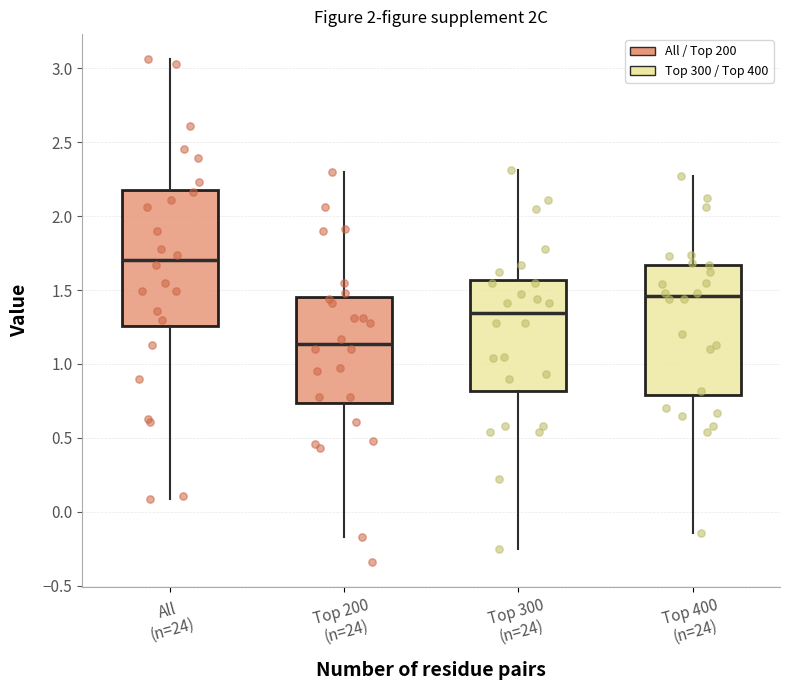

Reading left to right, transcribe this box plot: for each box, give where its median line is, the range the box spans, and where its two whiskers end, as read against the y-axis. The values are not printed on the chart, so give them approximately, as read against the axis.

All (n=24): median 1.70, box 1.25 to 2.20, whiskers 0.10 to 3.05
Top 200 (n=24): median 1.15, box 0.75 to 1.45, whiskers -0.15 to 2.30
Top 300 (n=24): median 1.35, box 0.80 to 1.55, whiskers -0.25 to 2.30
Top 400 (n=24): median 1.45, box 0.80 to 1.65, whiskers -0.15 to 2.25